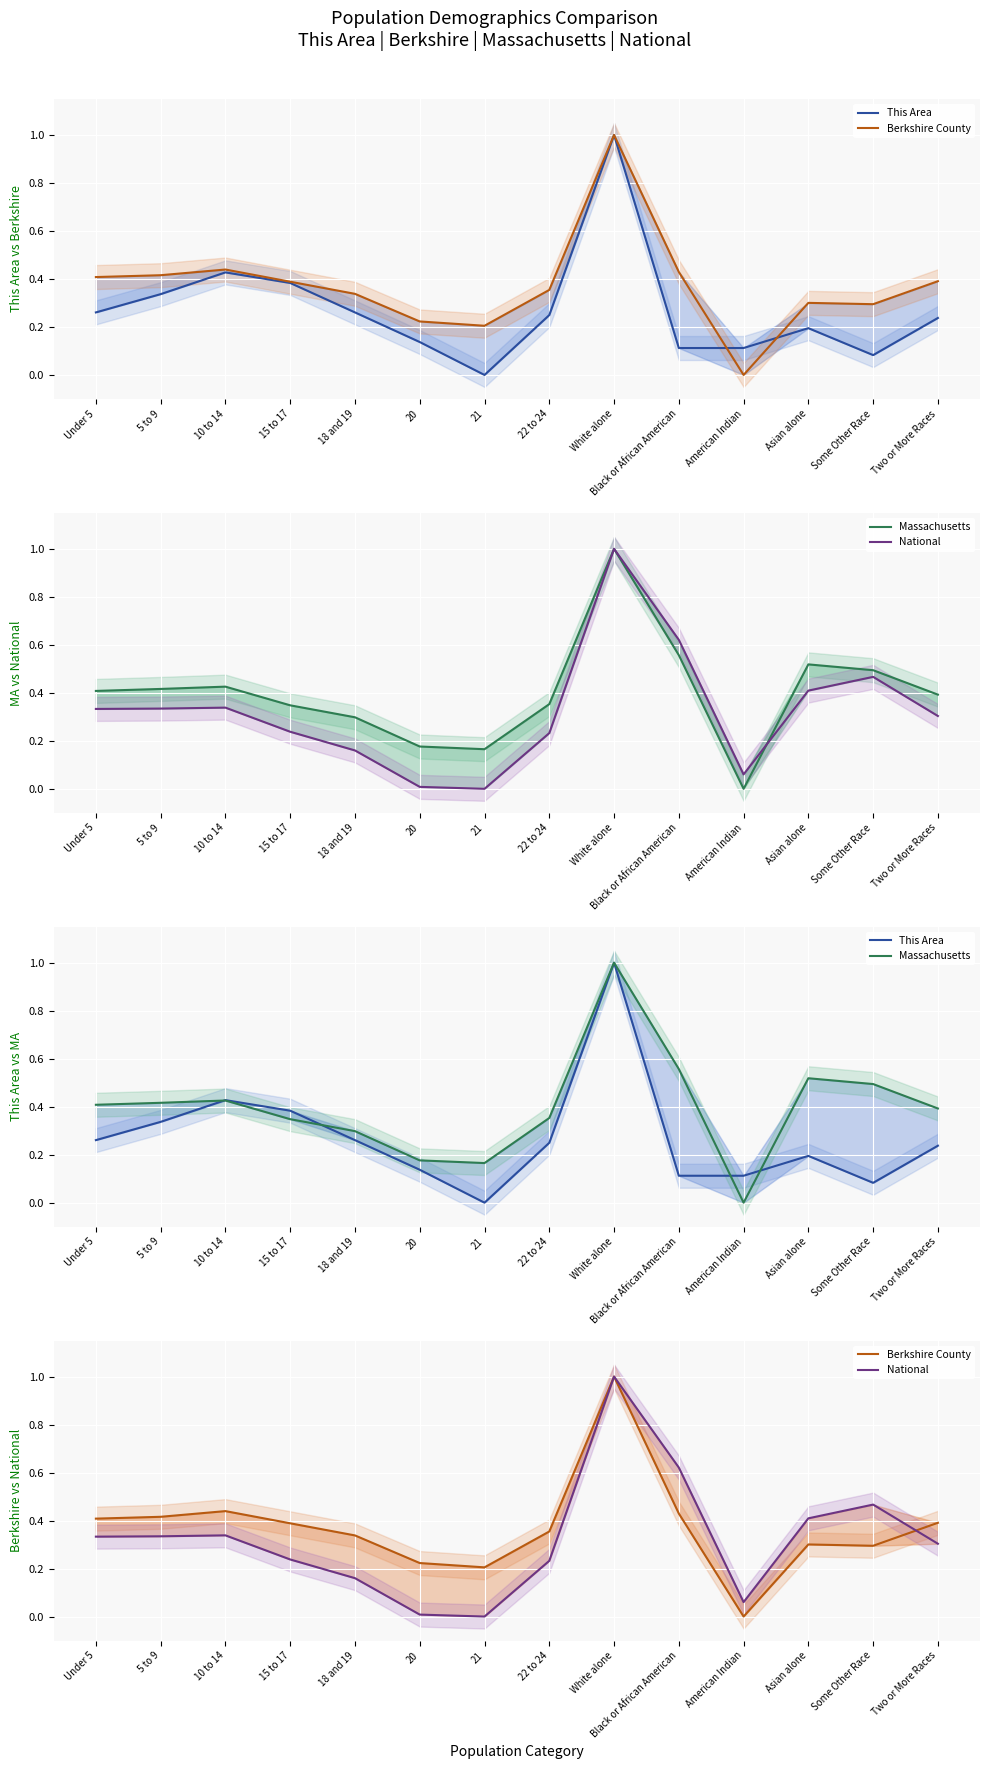

The value of National at Asian alone is 0.4. True or false?

True